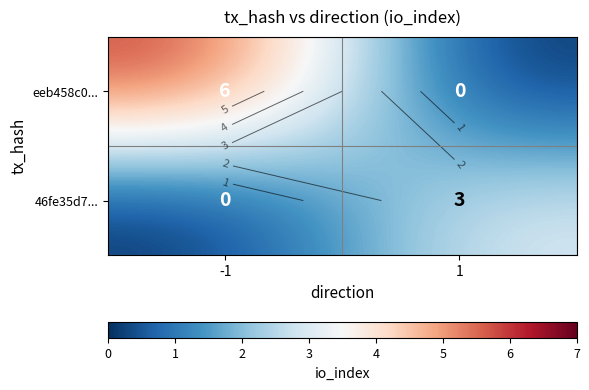

How many data points in eeb458c0... are less than 6?

1